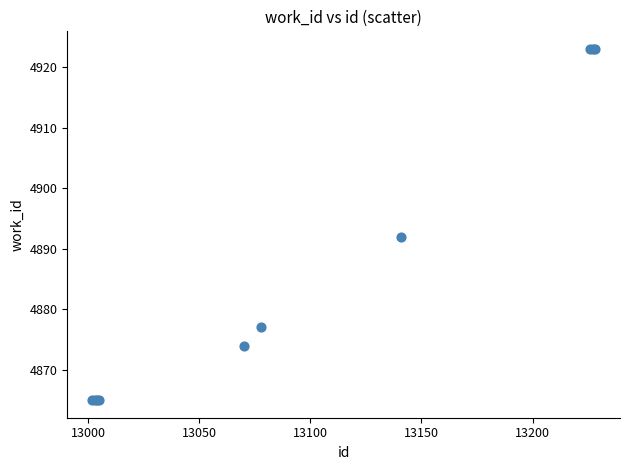

What Y value in the scatter plot is closest to 4894?

4892